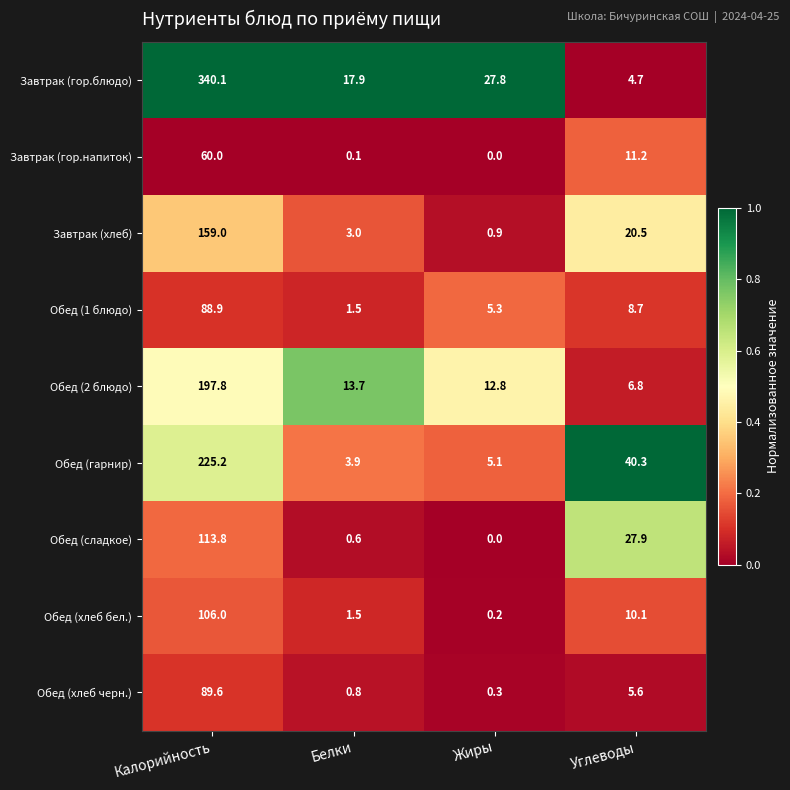

Is the value of Завтрак (гор.напиток) at Калорийность greater than the value of Завтрак (хлеб) at Углеводы?

Yes